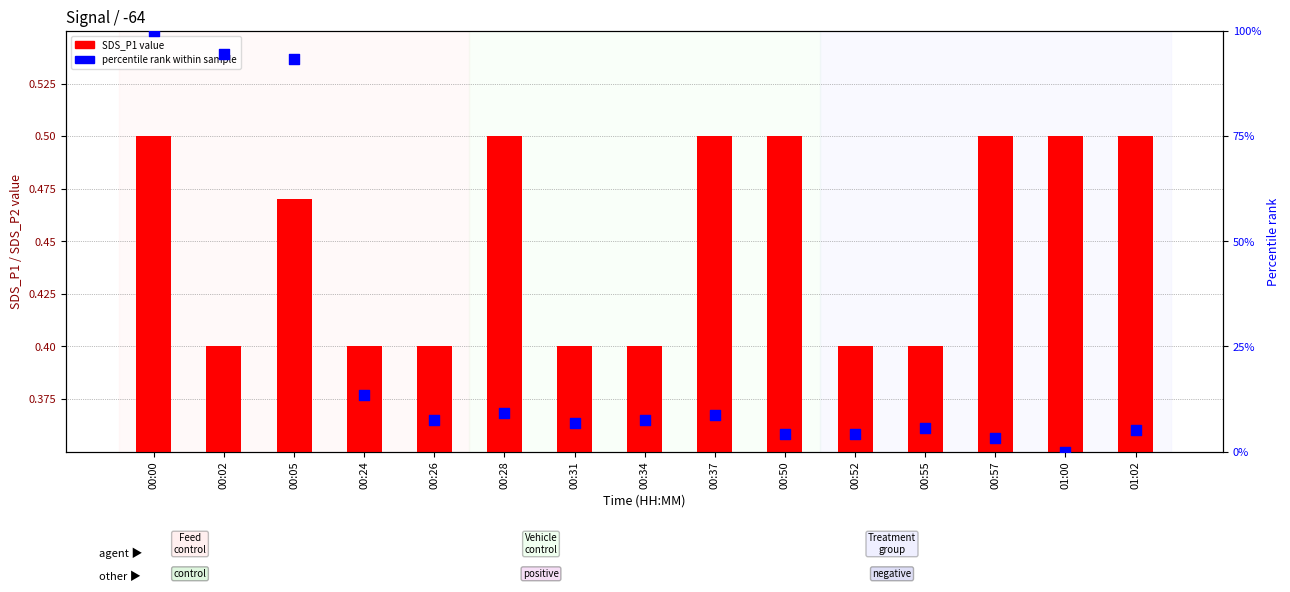

At which category is the sum across all series the highest?

00:00